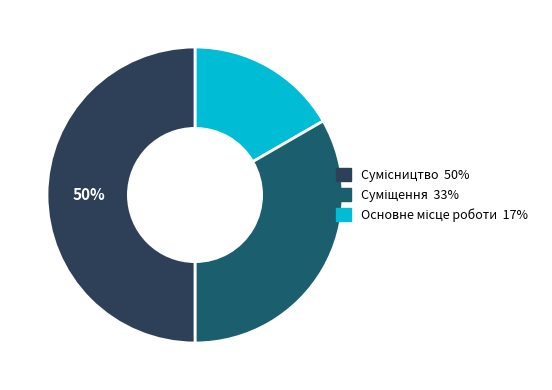

To the nearest percent, what is the average slice percentage?

33%